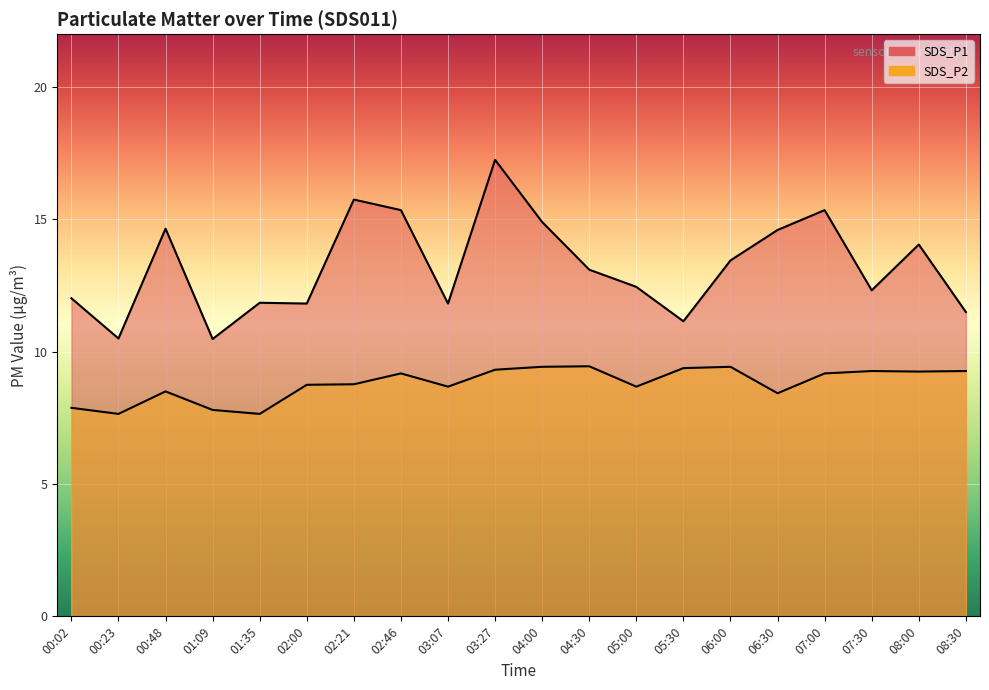

What is the total value across all series at 05:30?

20.5